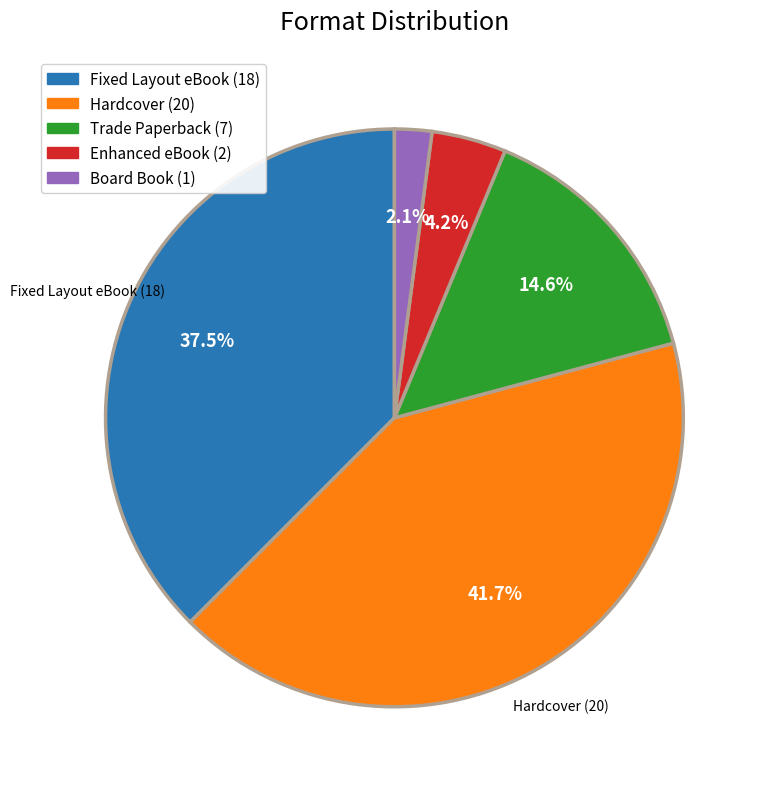

Count the number of slices in the pie.

5